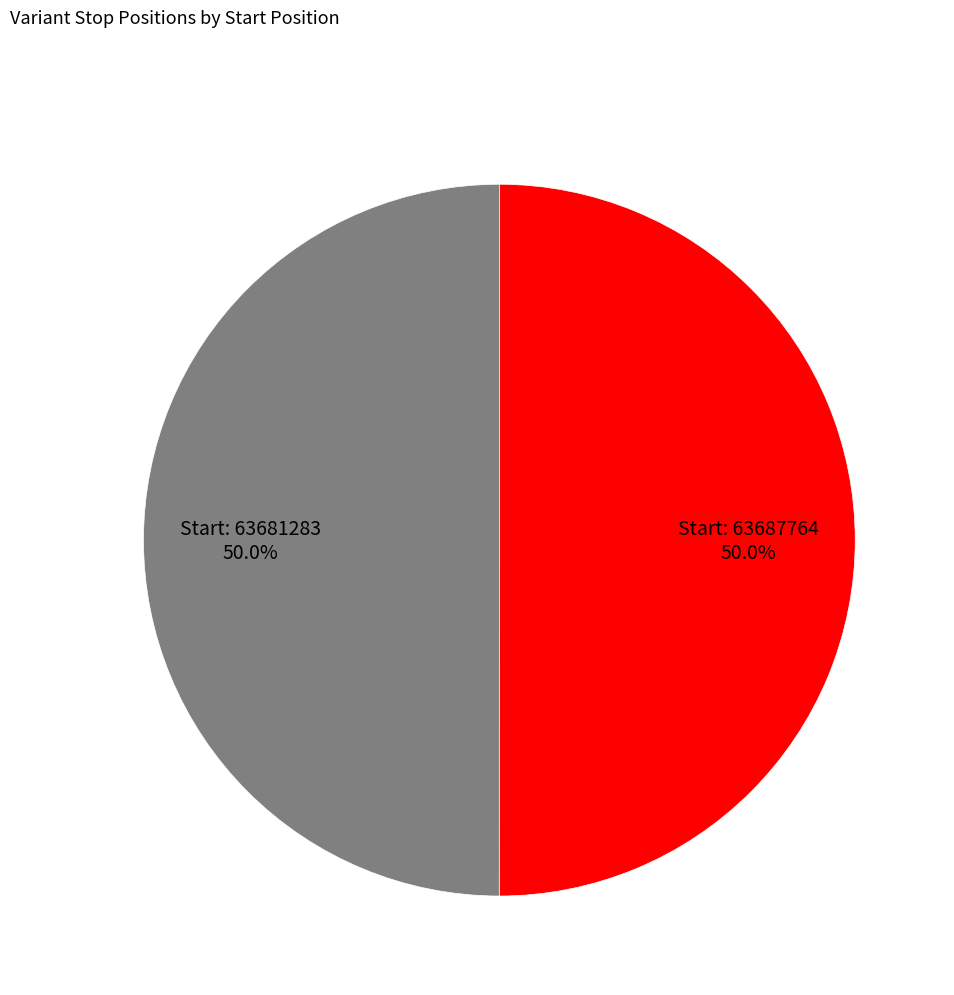

Which category has the biggest portion of the pie?

63687764